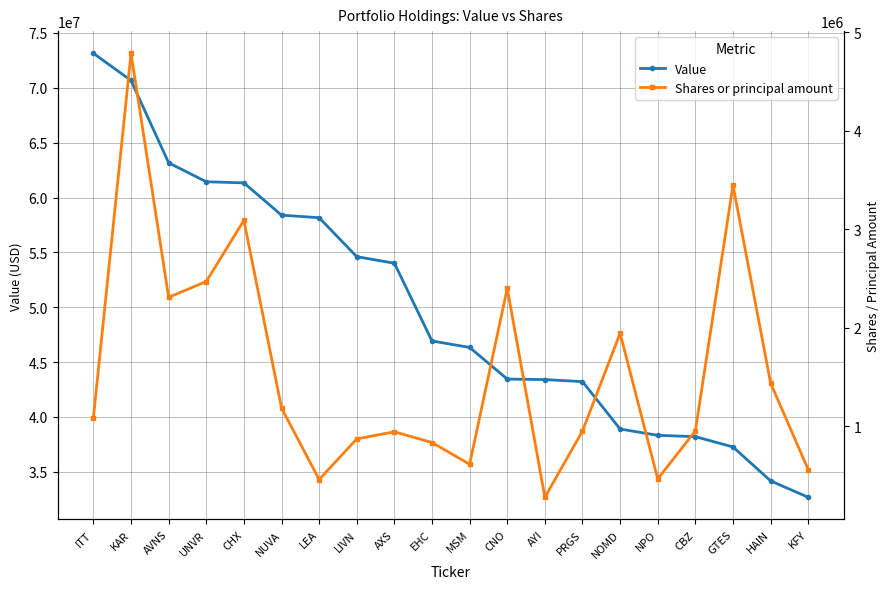

Rank the series by their maximum value, from lowest to highest.

Shares or principal amount, Value